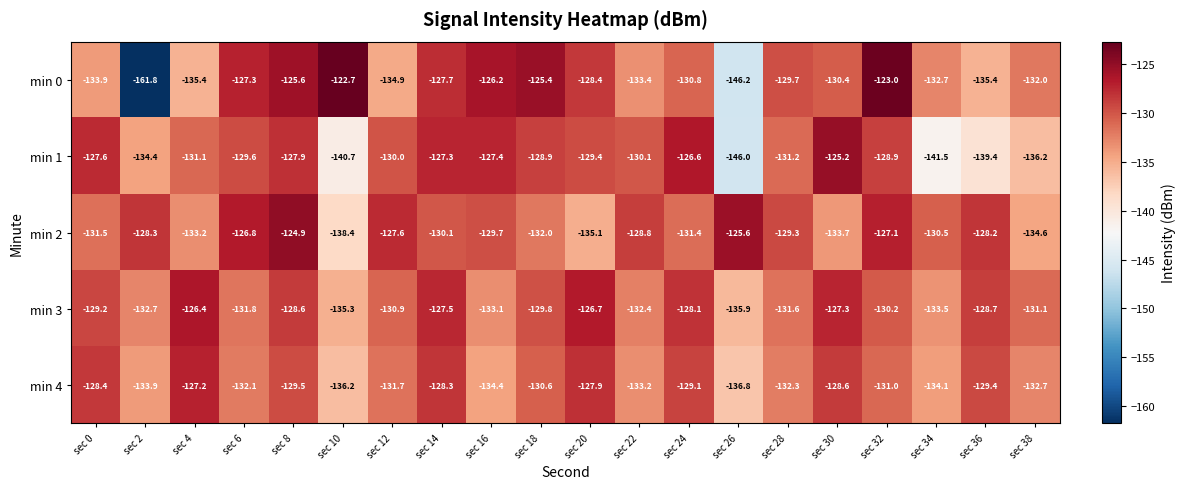

What is the difference between the min 4 values at sec 4 and sec 10?

9.0